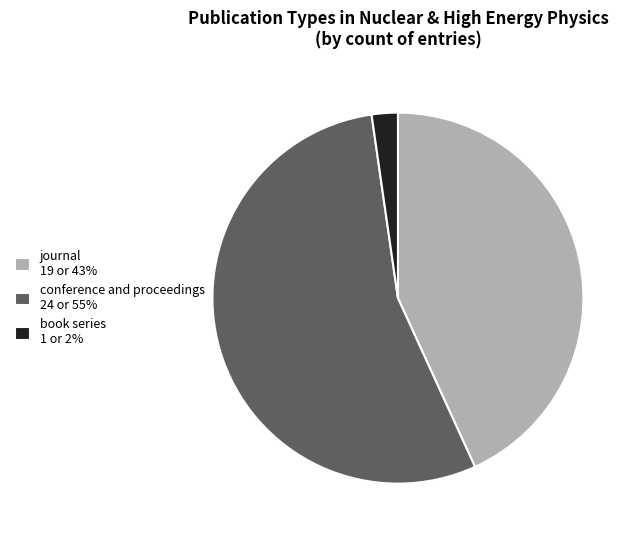

Approximately how many times larger is the value at conference and proceedings 24 or 55% compared to journal 19 or 43%?

1.3